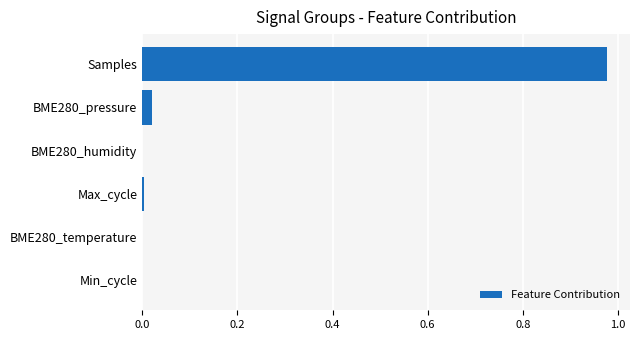

Is it true that the value at BME280_temperature is 0.0?

True